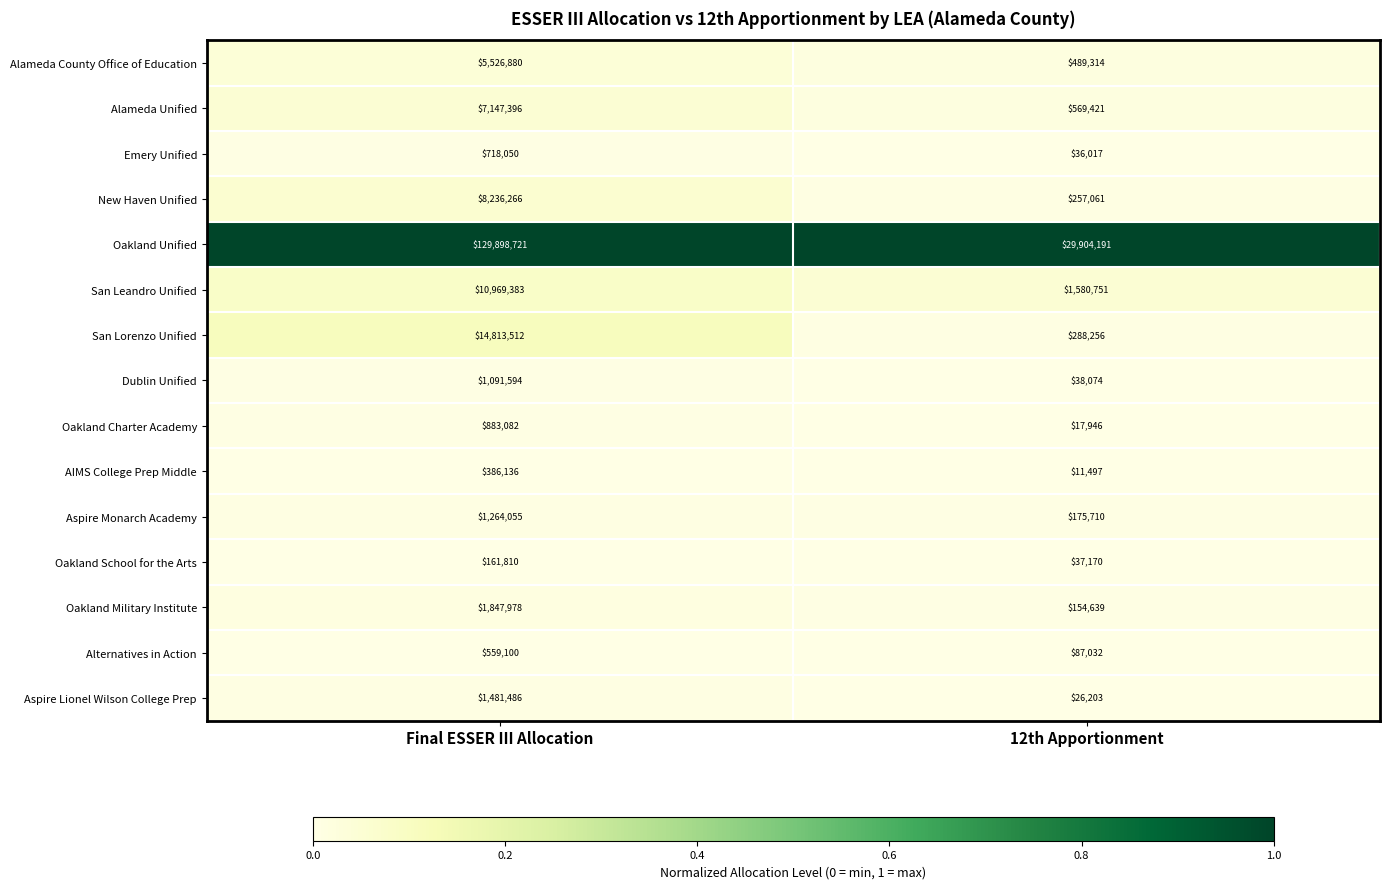

Which series has the largest total across all categories?

Oakland Unified